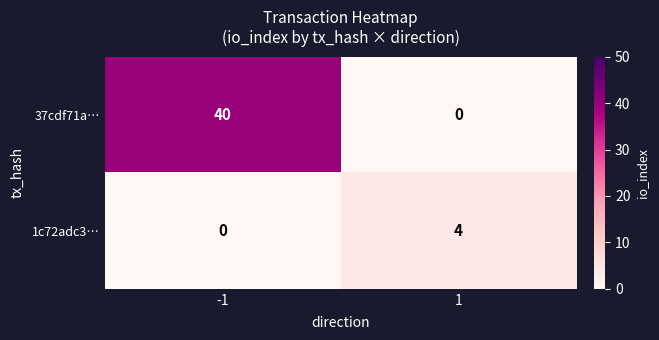

What is the total value across all series at 1?

4